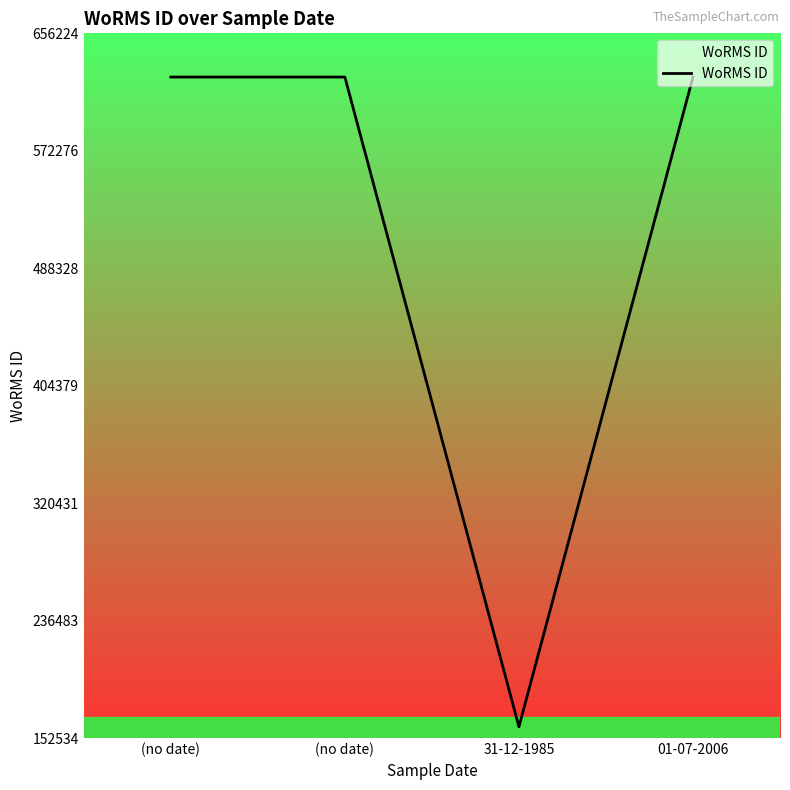

Approximately how many times larger is the value at (no date) compared to 31-12-1985?

3.9